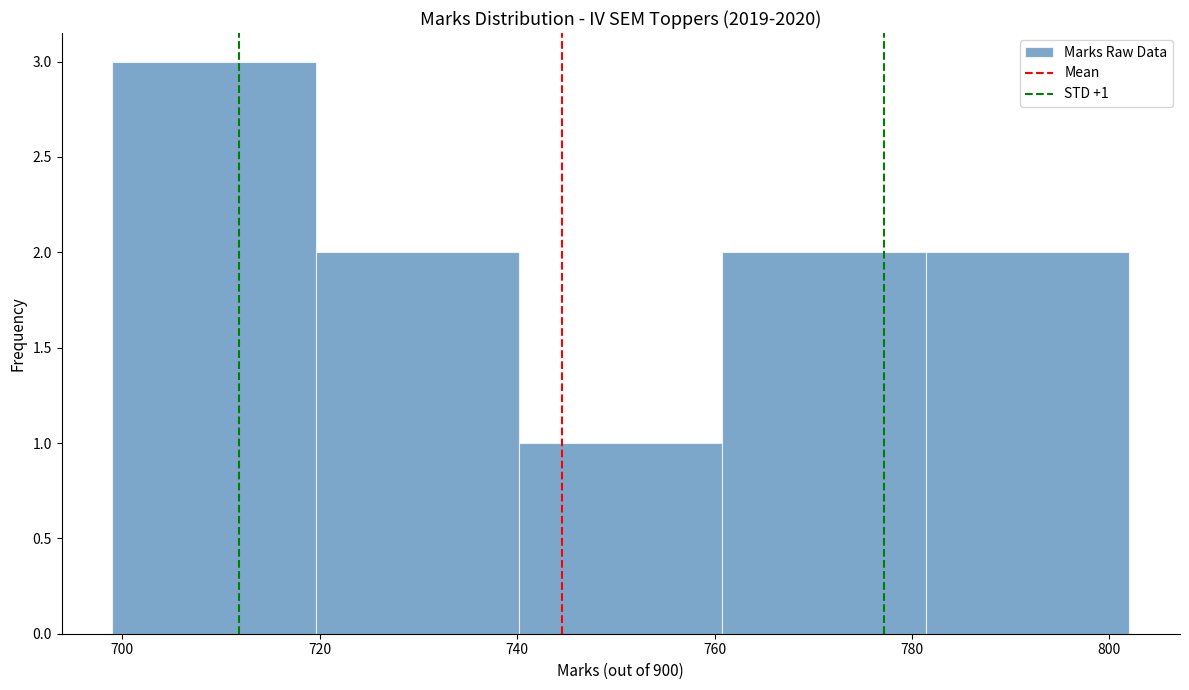

Which range on the x-axis has the tallest bar?

699.0 to 719.6